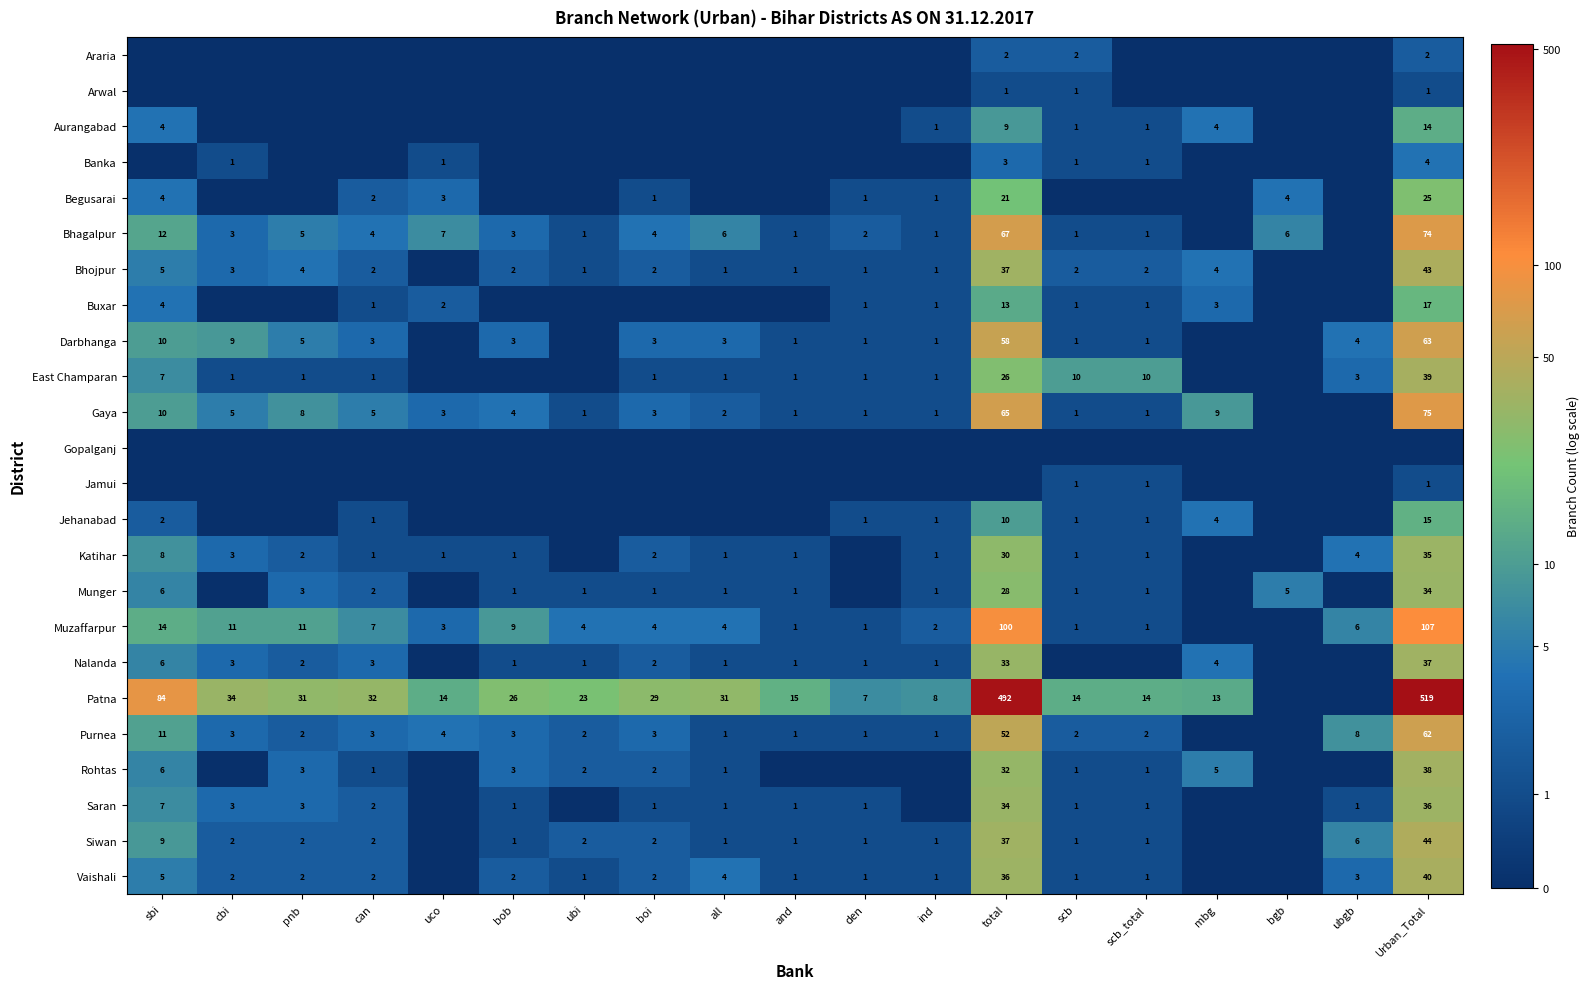

At which category is the sum across all series the highest?

Urban_Total